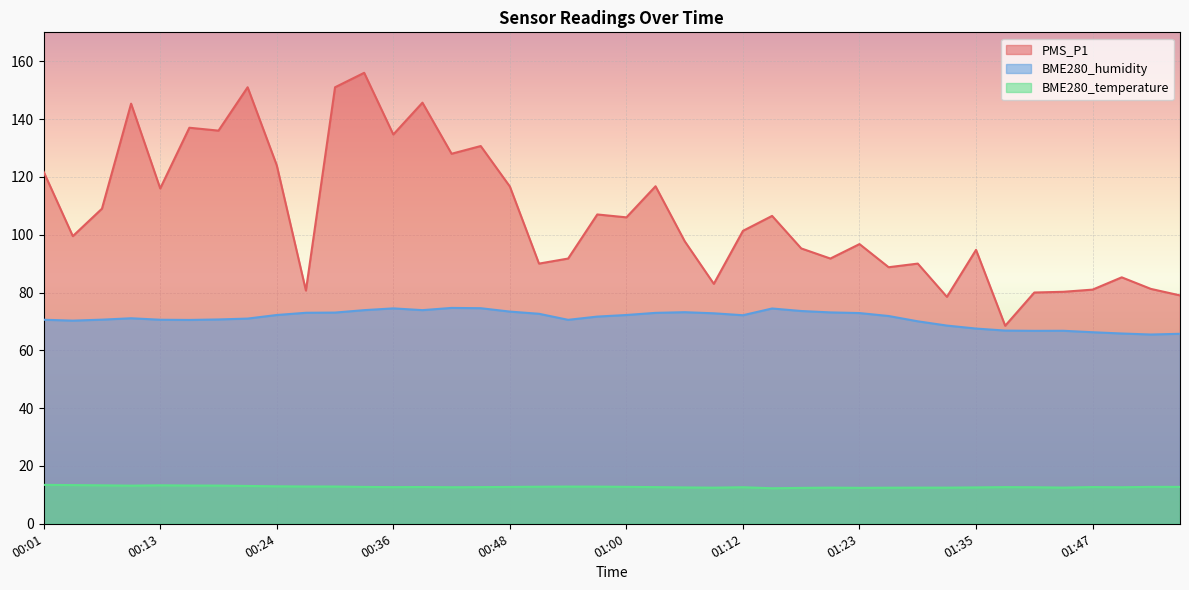

Is it true that BME280_humidity equals 71.7 at 00:57?

True